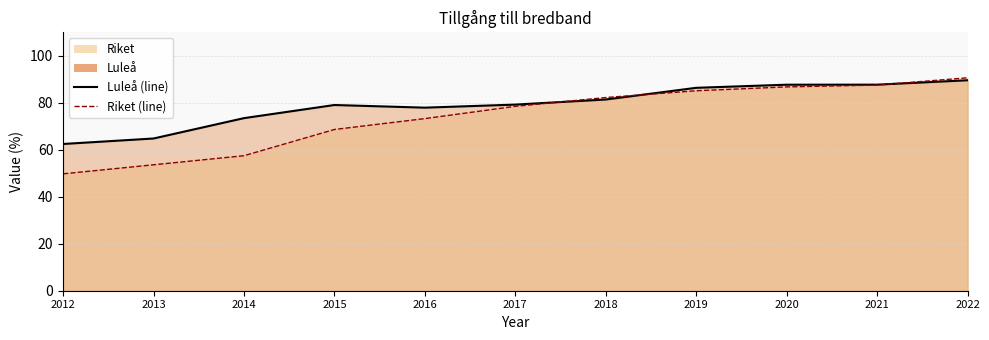

At how many categories does at least one series exceed 88?

1